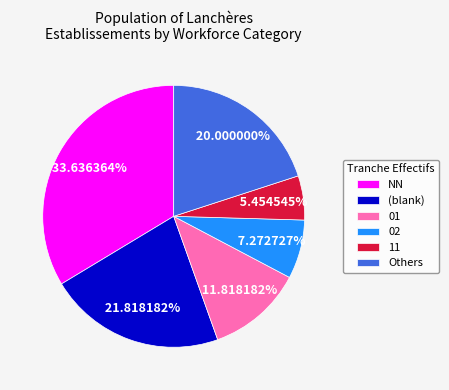

Rank the categories by value from lowest to highest.

11, 02, 01, Others, (blank), NN